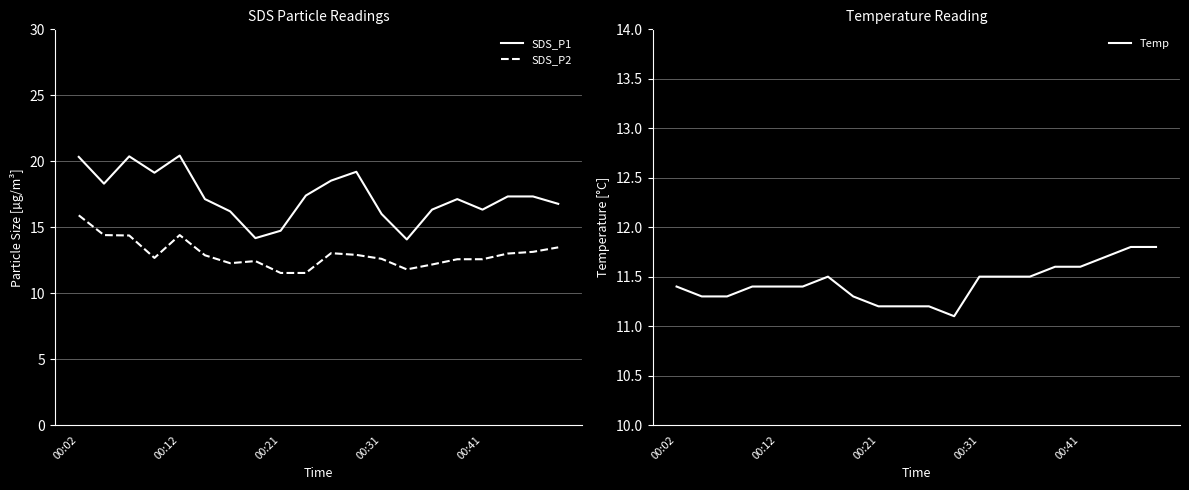

What is the sum of all SDS_P1 values?

347.2